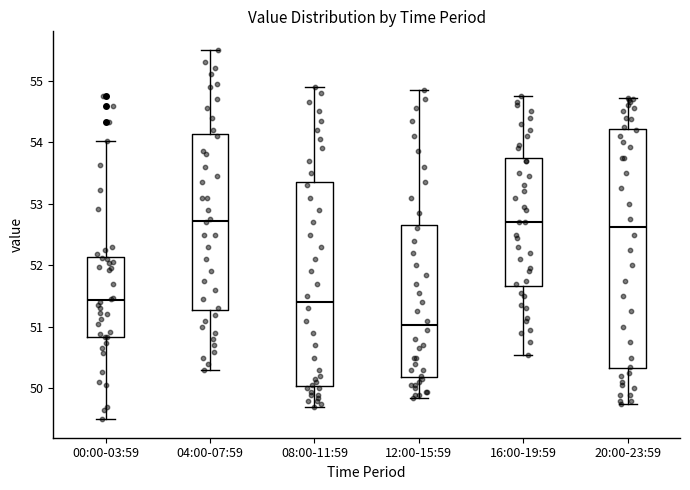

Reading left to right, read every box against the y-axis: the position of its median line, the range the box covers, and the ends of its whiskers. The values are not printed on the chart, so give them approximately, as read against the axis.

00:00-03:59: median 51.4, box 50.8 to 52.1, whiskers 49.5 to 54.0
04:00-07:59: median 52.7, box 51.3 to 54.1, whiskers 50.3 to 55.5
08:00-11:59: median 51.4, box 50.0 to 53.4, whiskers 49.7 to 54.9
12:00-15:59: median 51.0, box 50.2 to 52.7, whiskers 49.9 to 54.9
16:00-19:59: median 52.7, box 51.7 to 53.8, whiskers 50.6 to 54.8
20:00-23:59: median 52.6, box 50.3 to 54.2, whiskers 49.8 to 54.7